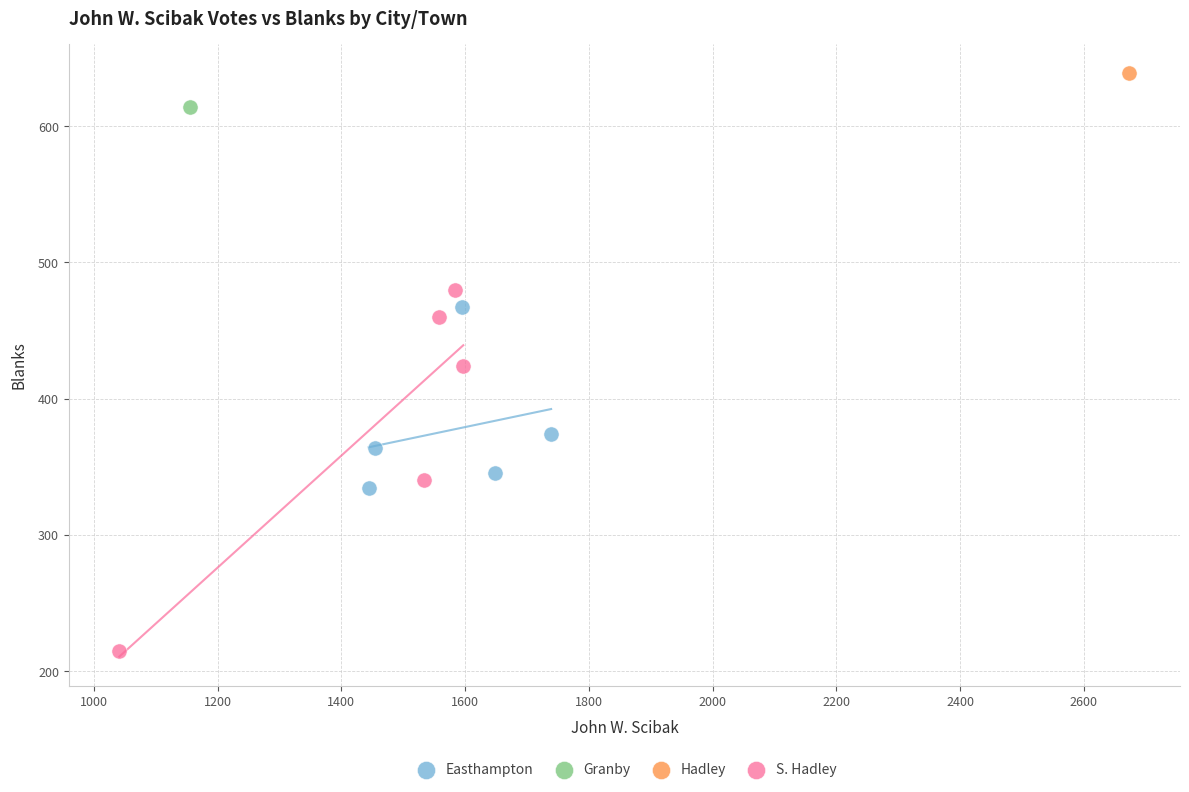

What are all the series names shown in the legend?

Easthampton, Granby, Hadley, S. Hadley